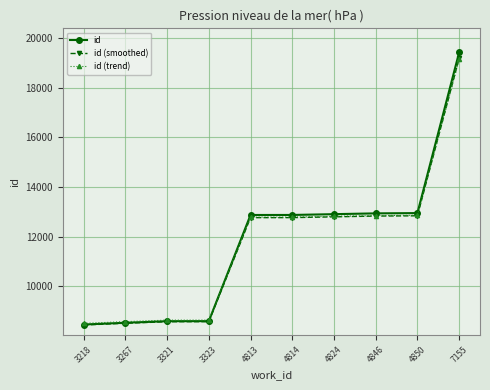

At which category is the sum across all series the highest?

7155